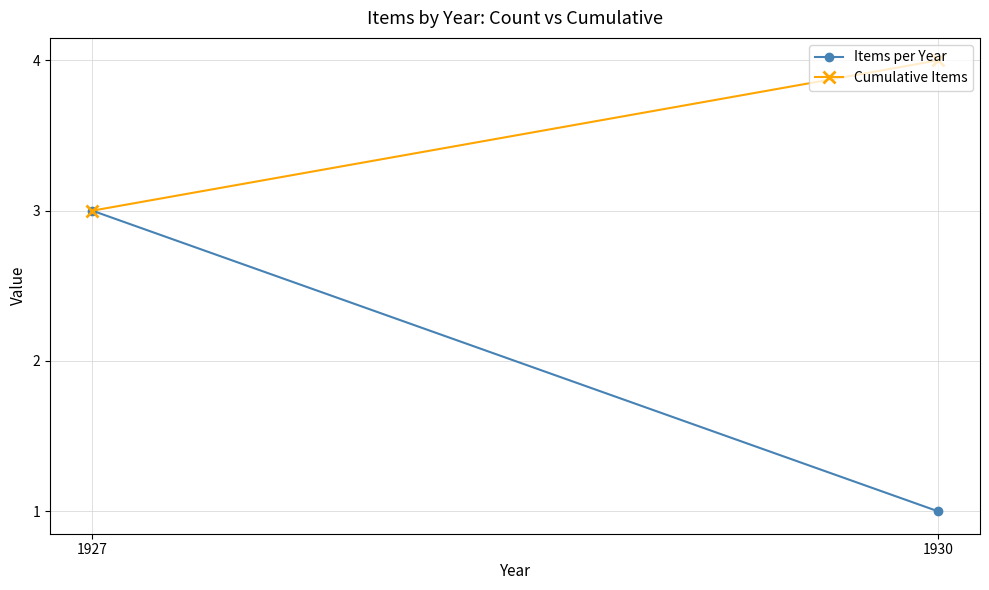

Which series has the largest total across all categories?

Cumulative Items